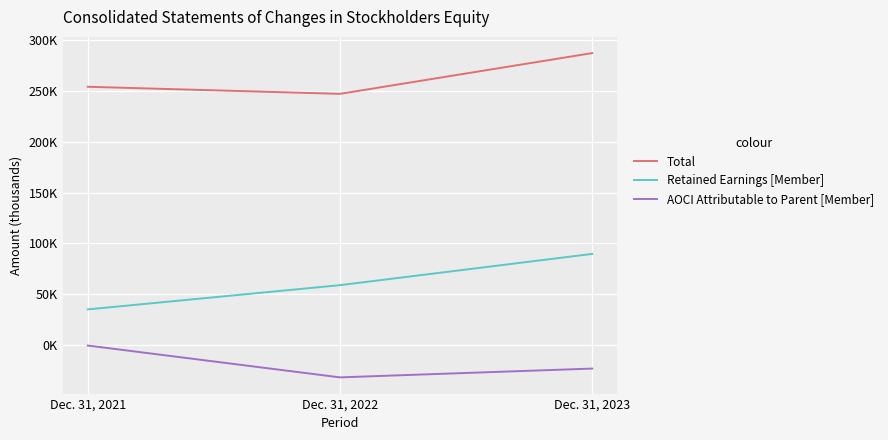

How many AOCI Attributable to Parent [Member] values are between -31576 and -297?

3